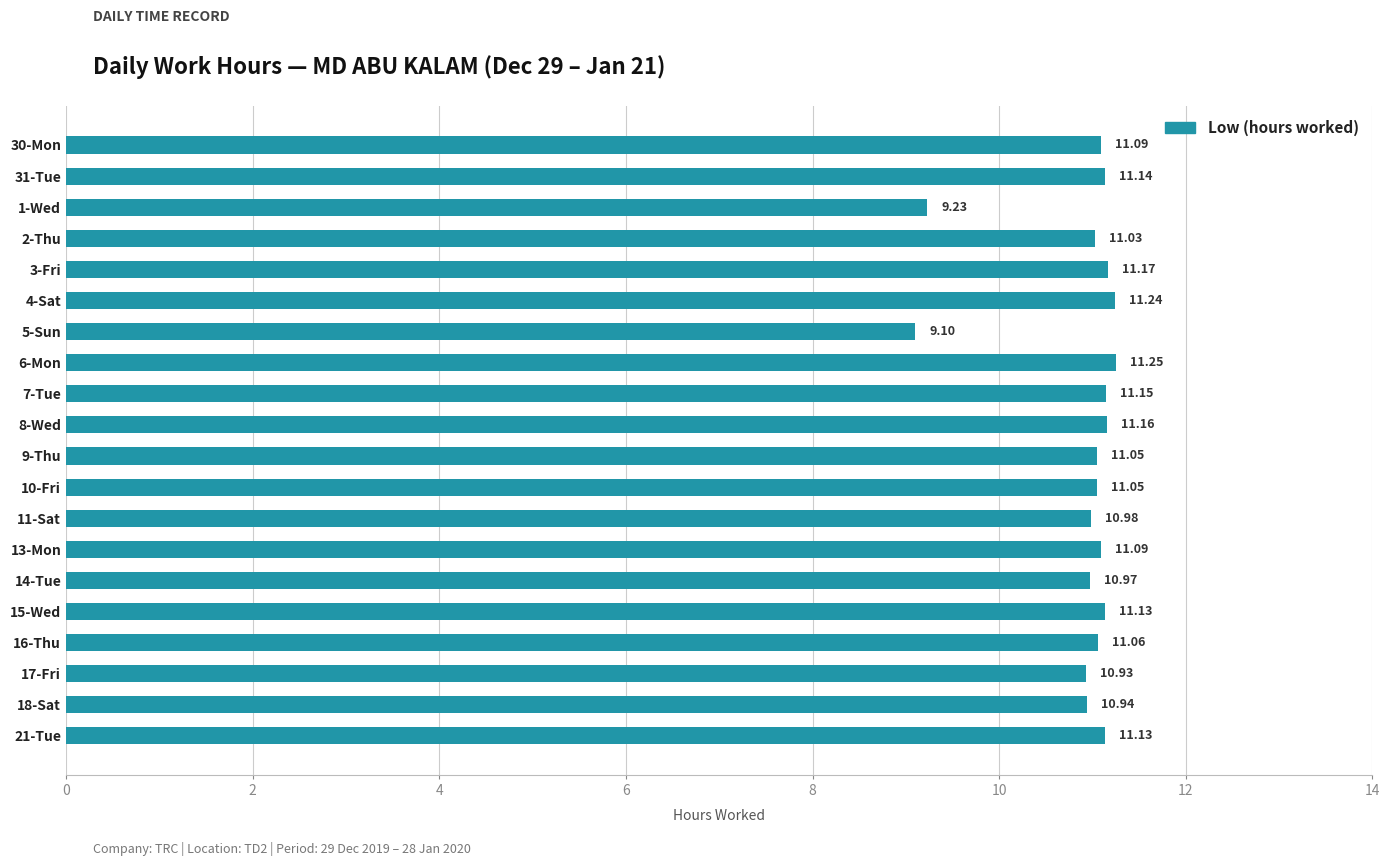

At which category does the chart reach its peak across all series?

6-Mon